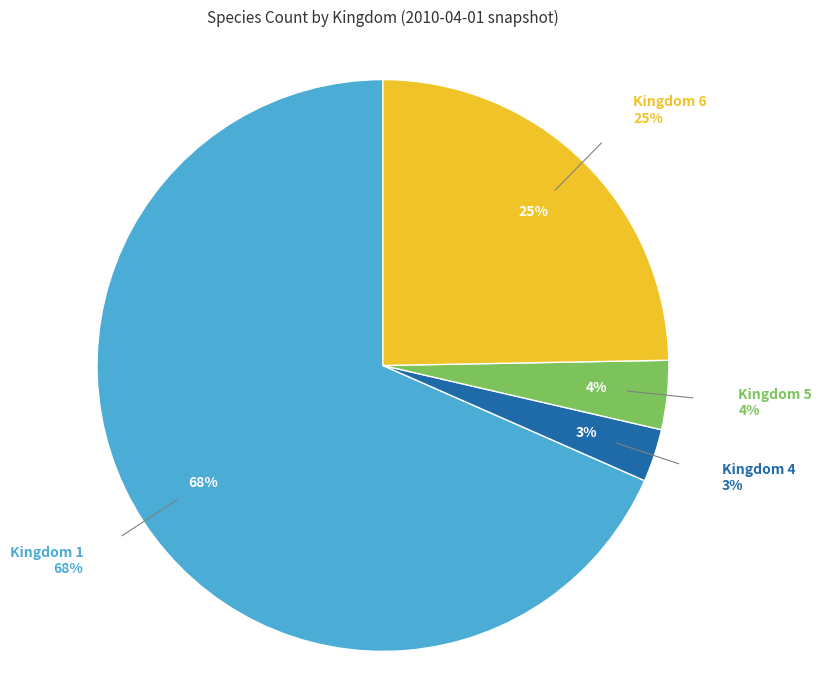

How many segments does this pie chart have?

4